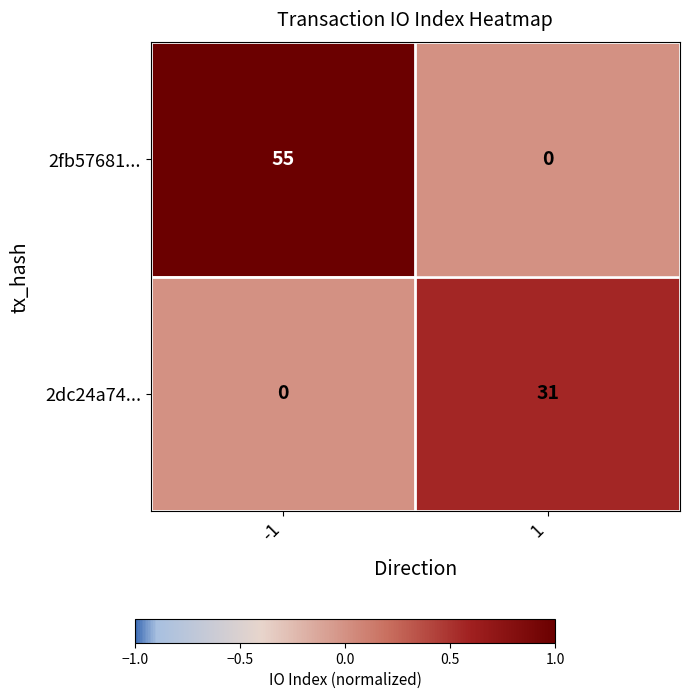

At how many categories does at least one series exceed 0?

2